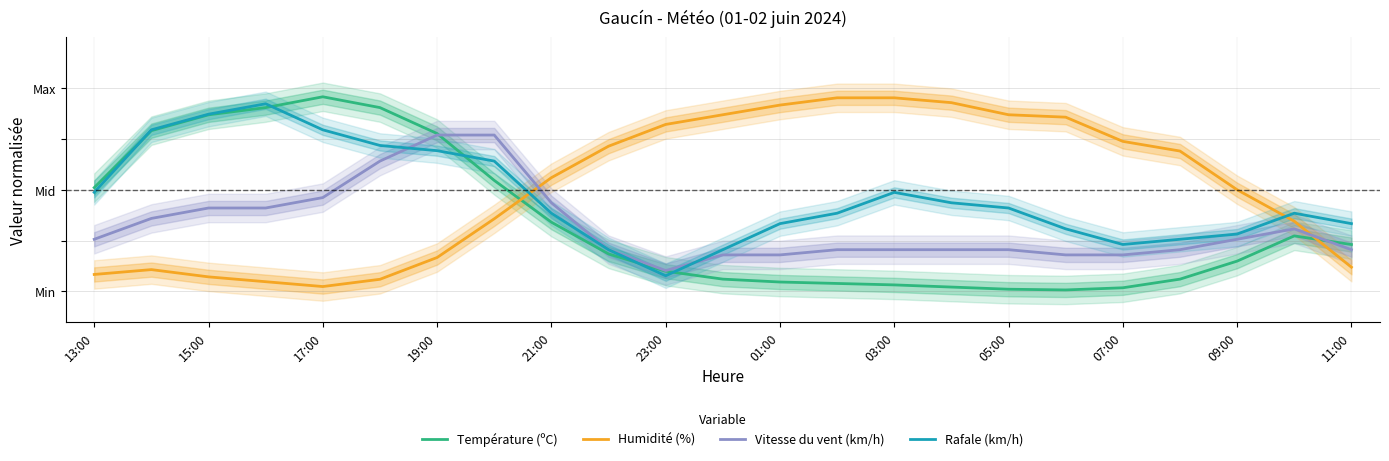

How many data points does each series have?

23